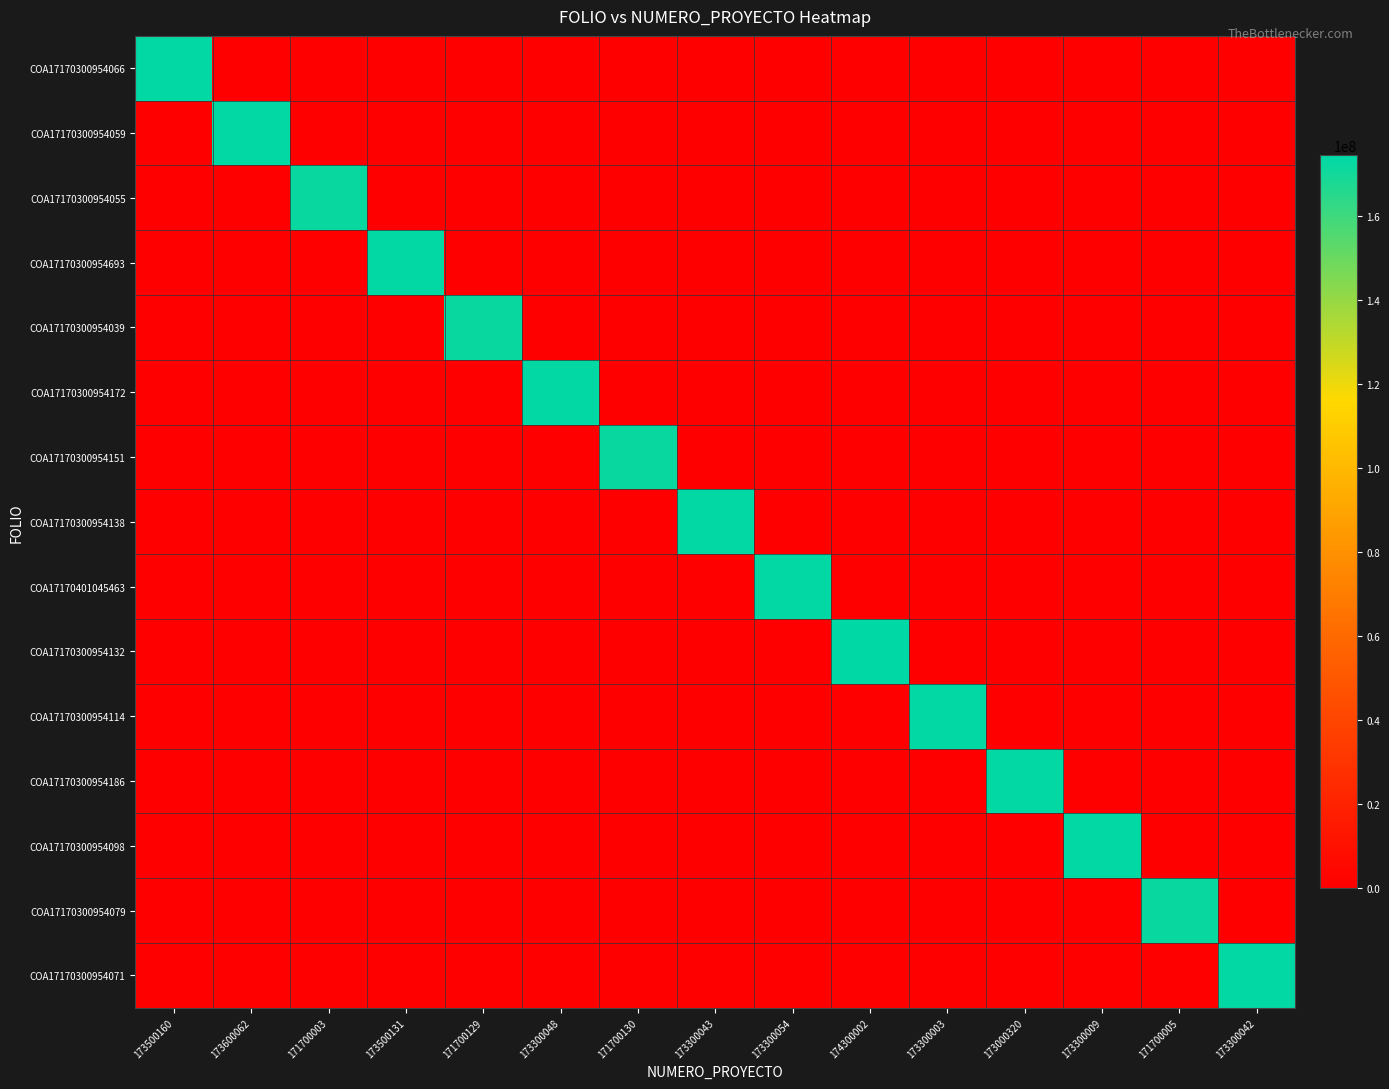

Which series changed the most between 173300054 and 173300042?

COA17170401045463